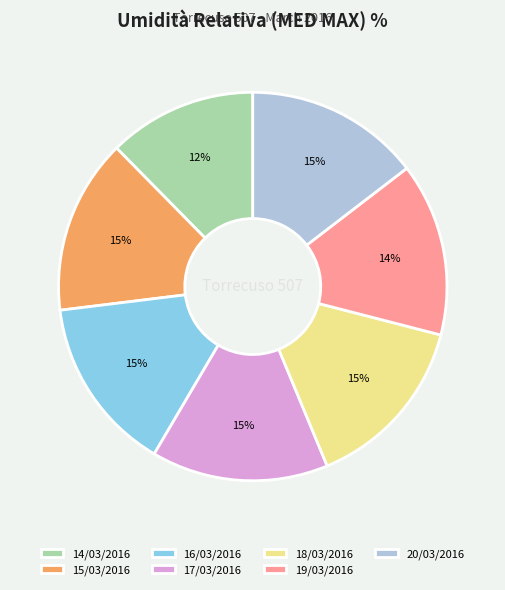

True or false: 14/03/2016 accounts for 12% of the total.

True